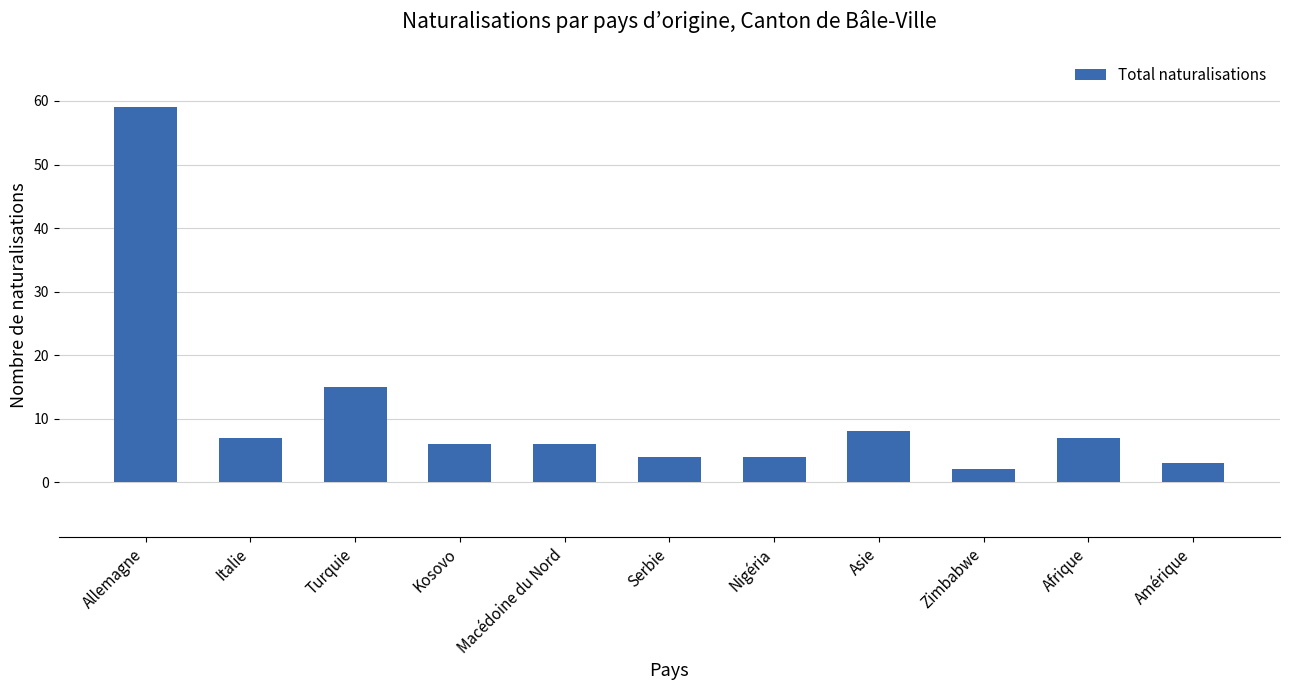

Where is the data nearest to the value 30?

Turquie